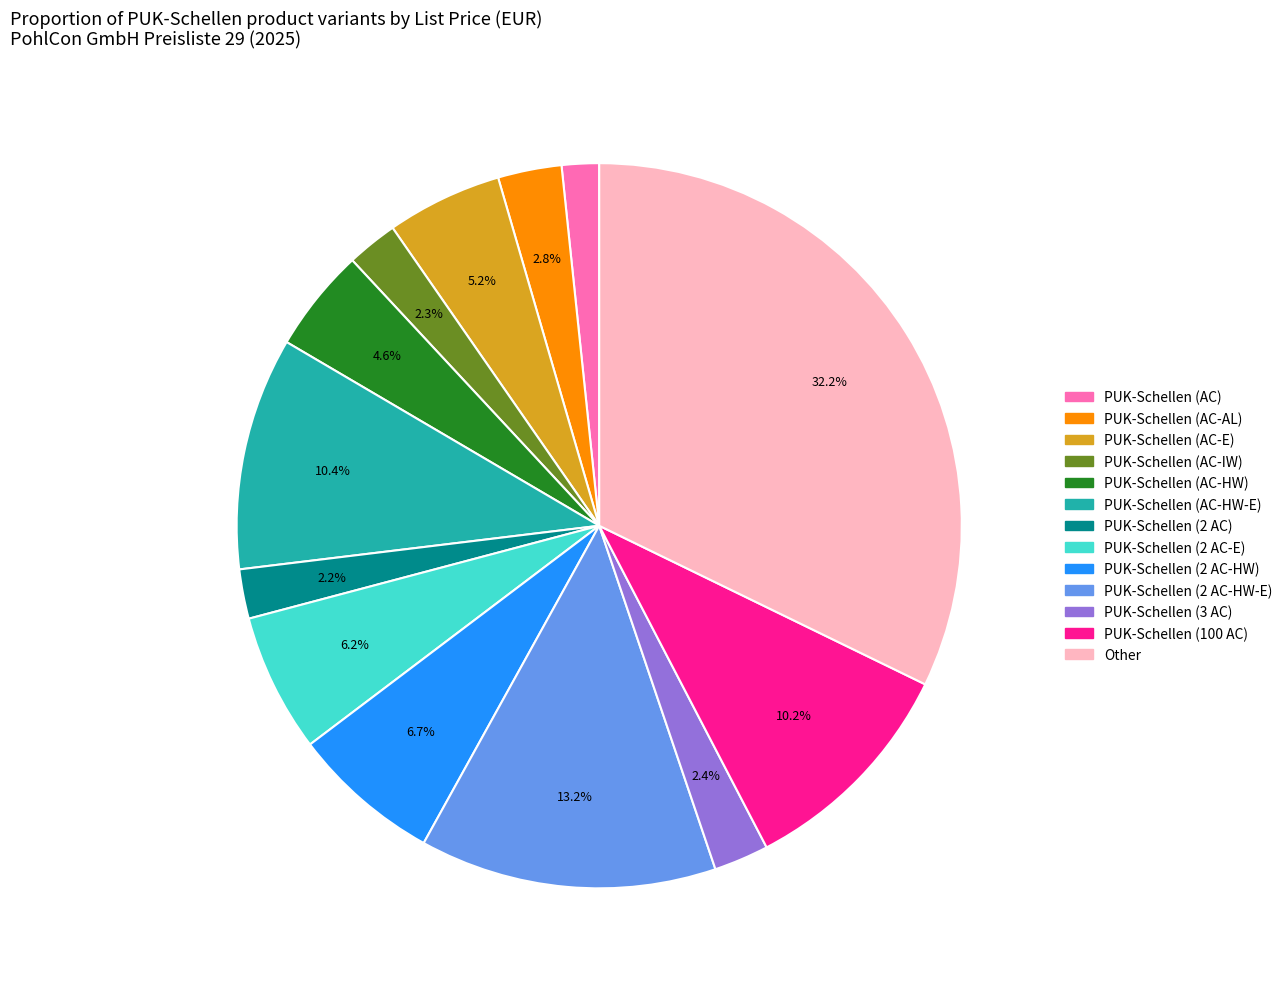

Is PUK-Schellen (2 AC-E) the majority of the pie?

No